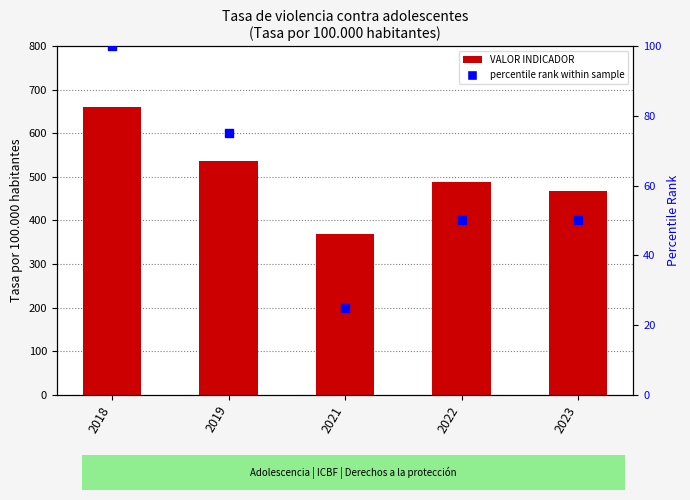

At which category is the sum across all series the highest?

2018